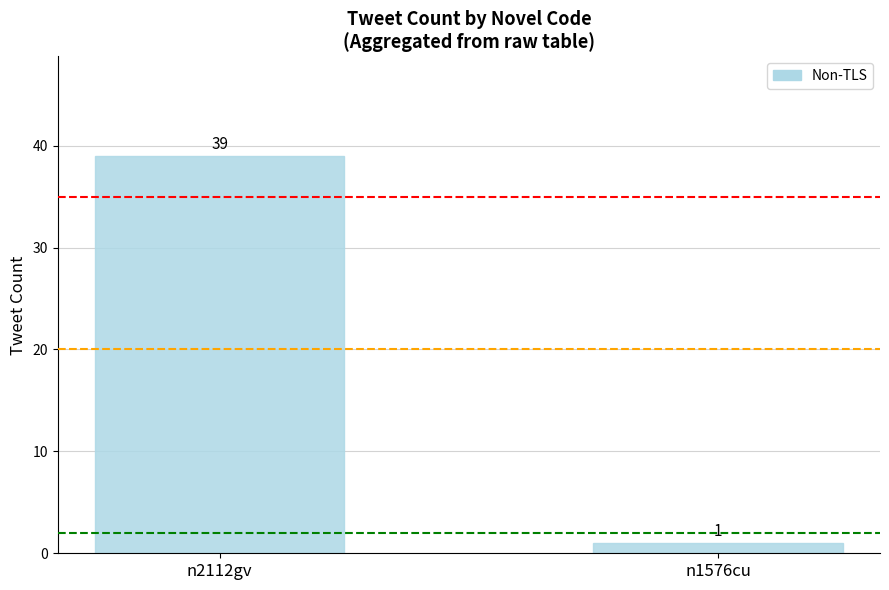

Reading right to left, list all the values displayed in this chart.

n1576cu=1	n2112gv=39